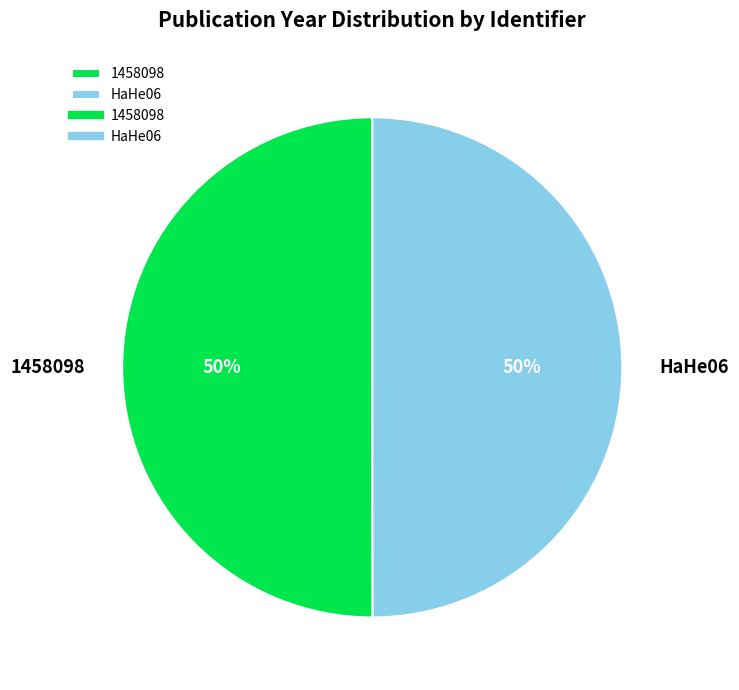

To the nearest percent, what is the average slice percentage?

50%